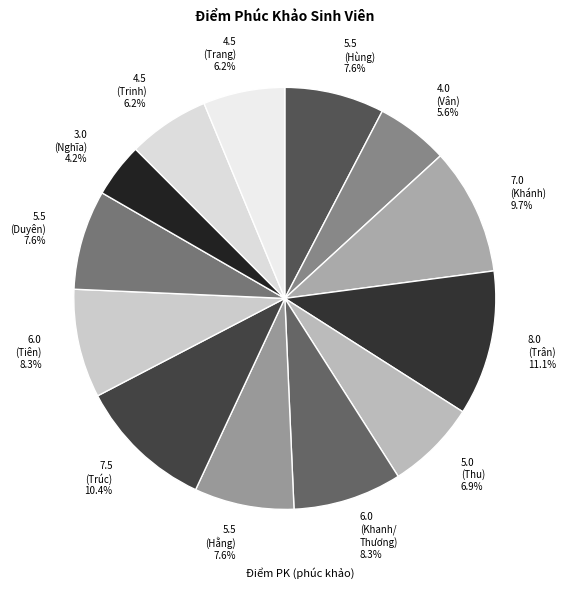

What is the largest slice in the pie chart?

8.0 (Trân) 11.1%